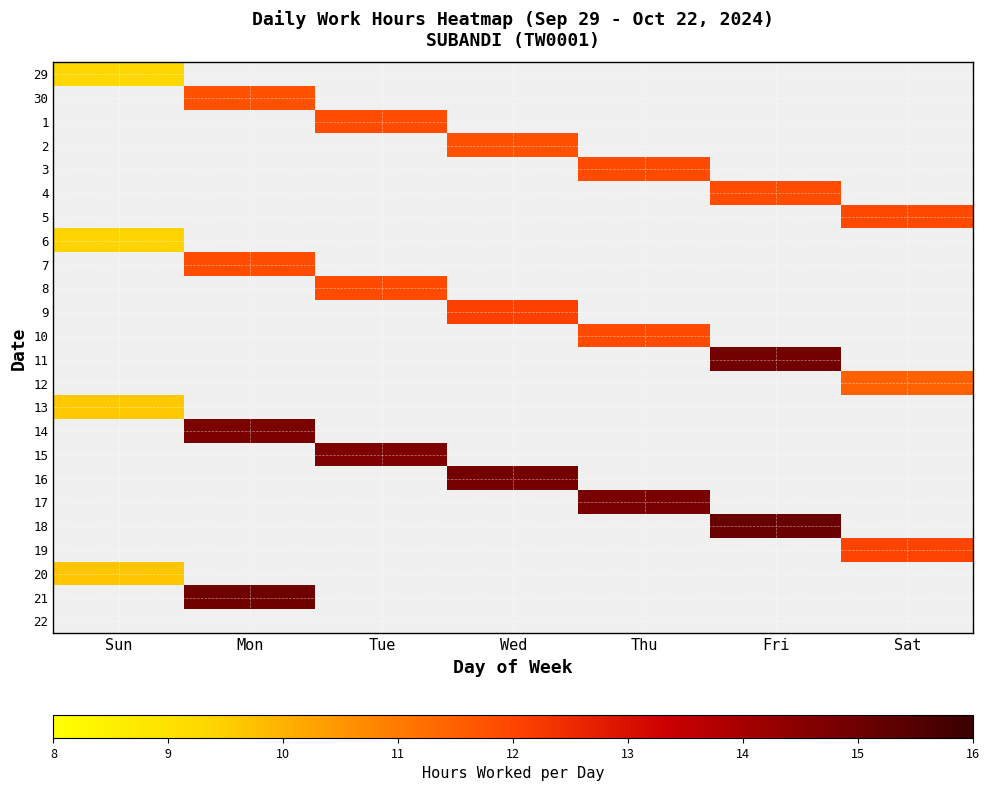

Which label corresponds to the smallest value in the chart?

Sun